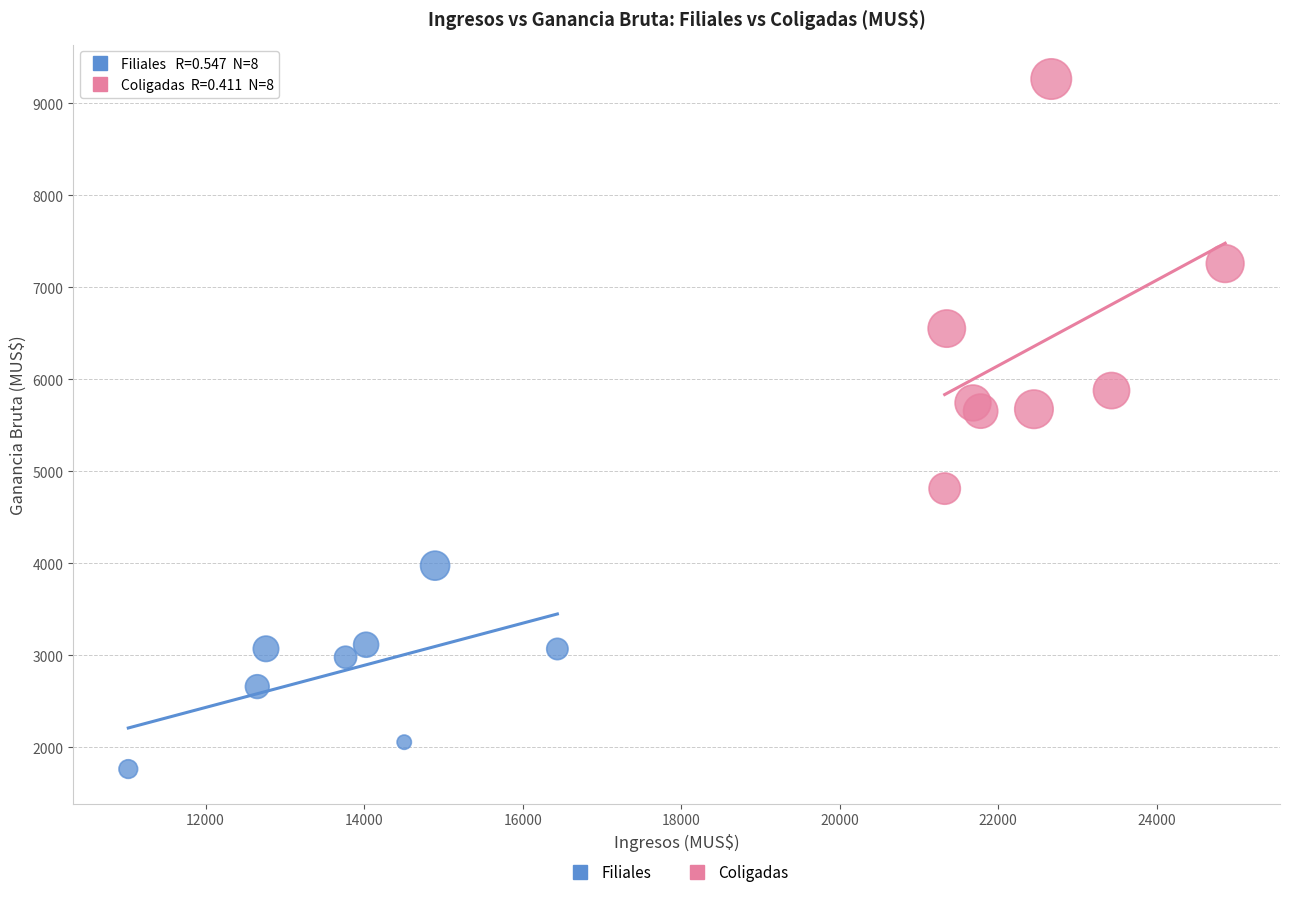

Which series has the largest Y range (max minus min)?

Coligadas